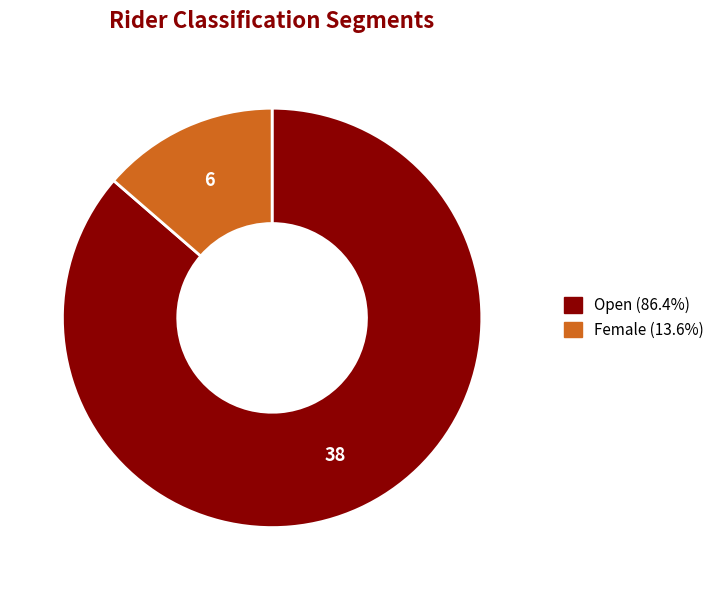

Is there any slice that represents more than half of the pie?

Yes